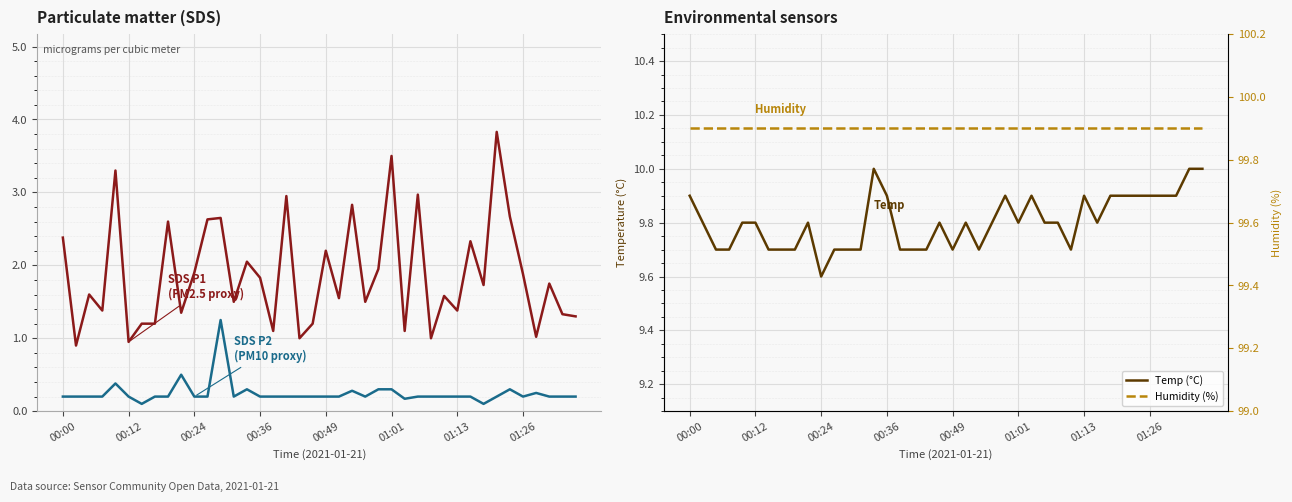

How many categories are shown in the chart?

40